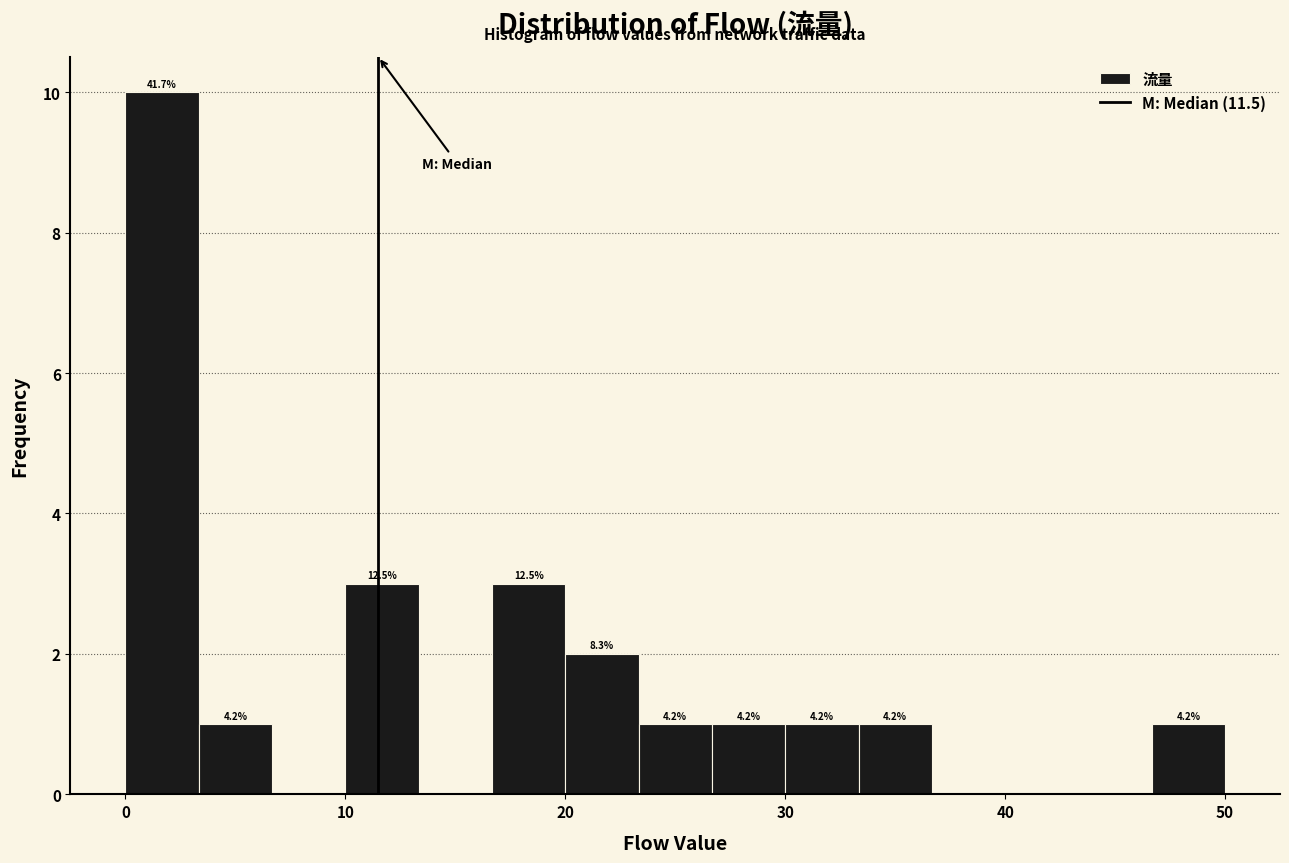

Read against the x-axis, roughly where is the centre of the tallest bar?

2